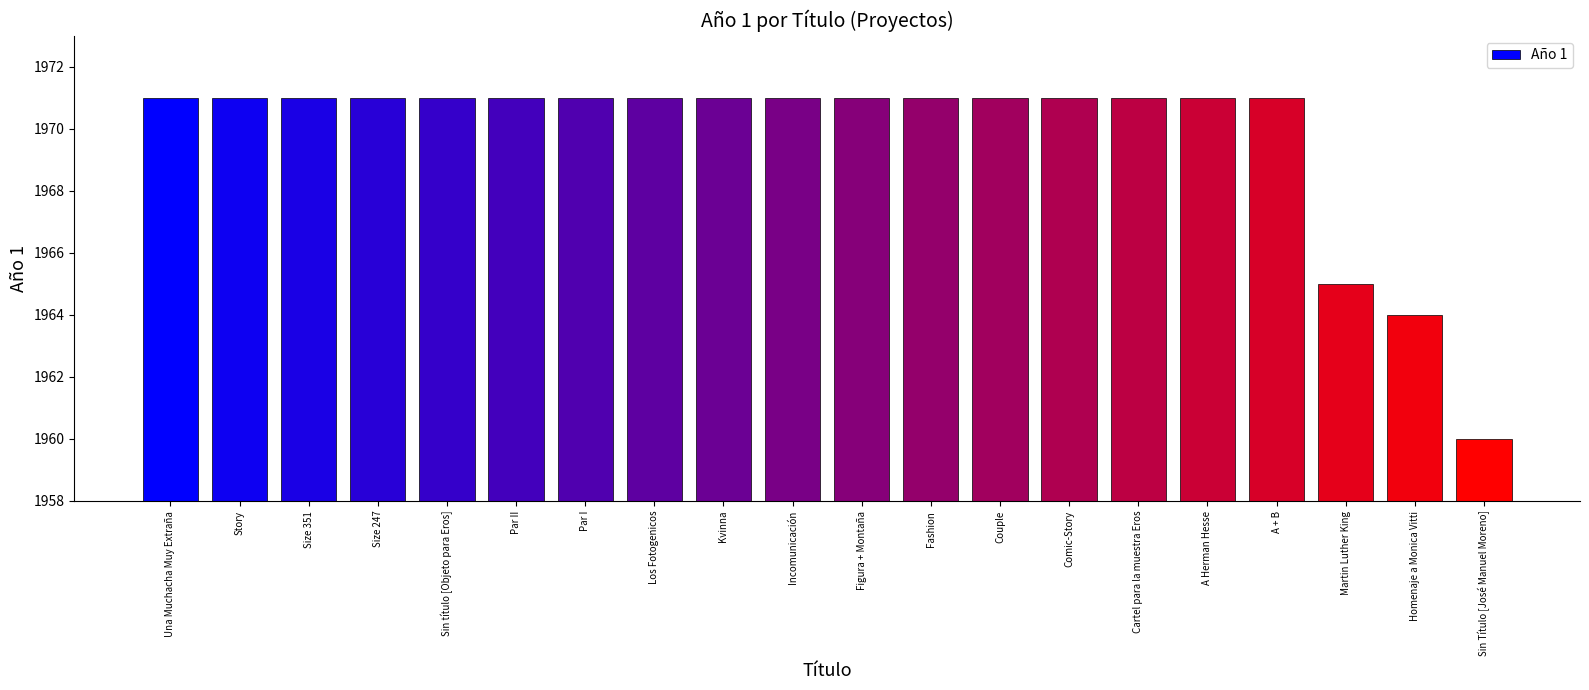

True or false: the data shows 2998 at Una Muchacha Muy Extraña.

False